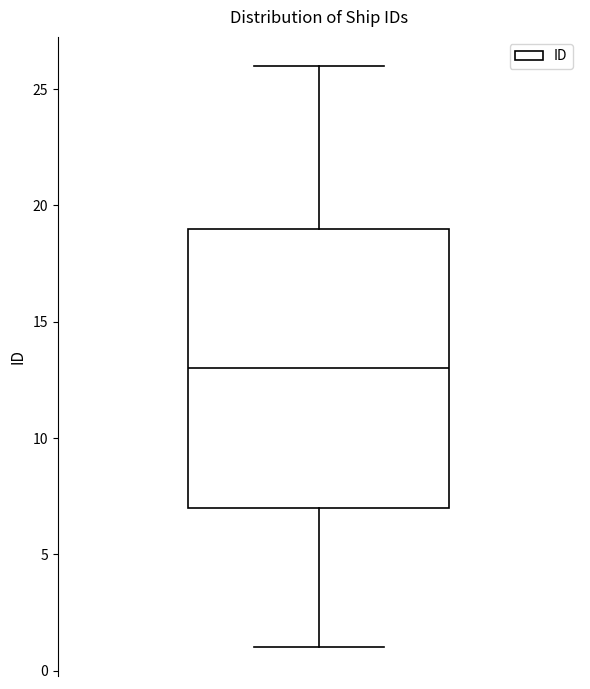

Transcribe this box plot: give where the median line is, the range the box spans, and where the two whiskers end, as read against the y-axis. The values are not printed on the chart, so give them approximately, as read against the axis.

median 13, box 7 to 19, whiskers 1 to 26